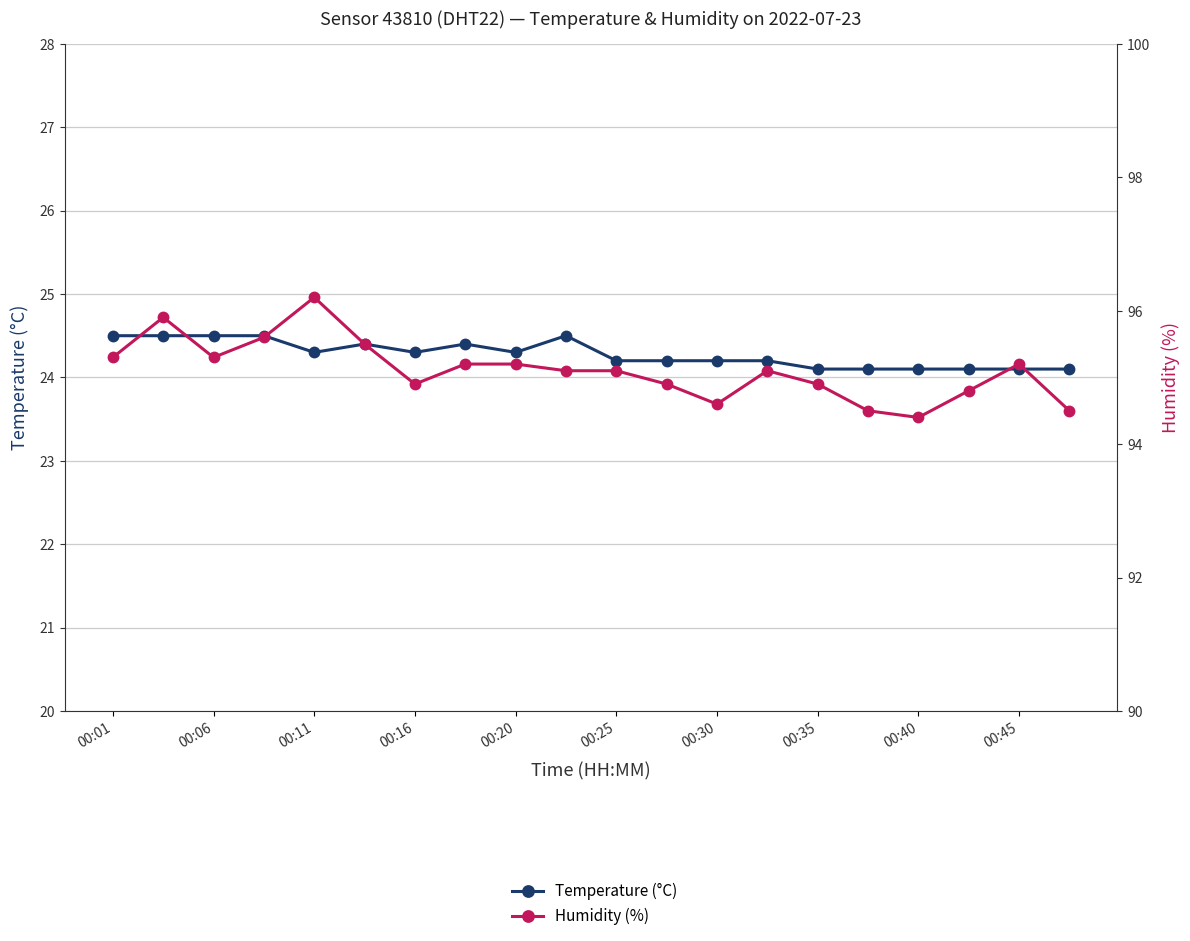

What is the difference between the second highest and minimum values in the Humidity (%) series?

1.5